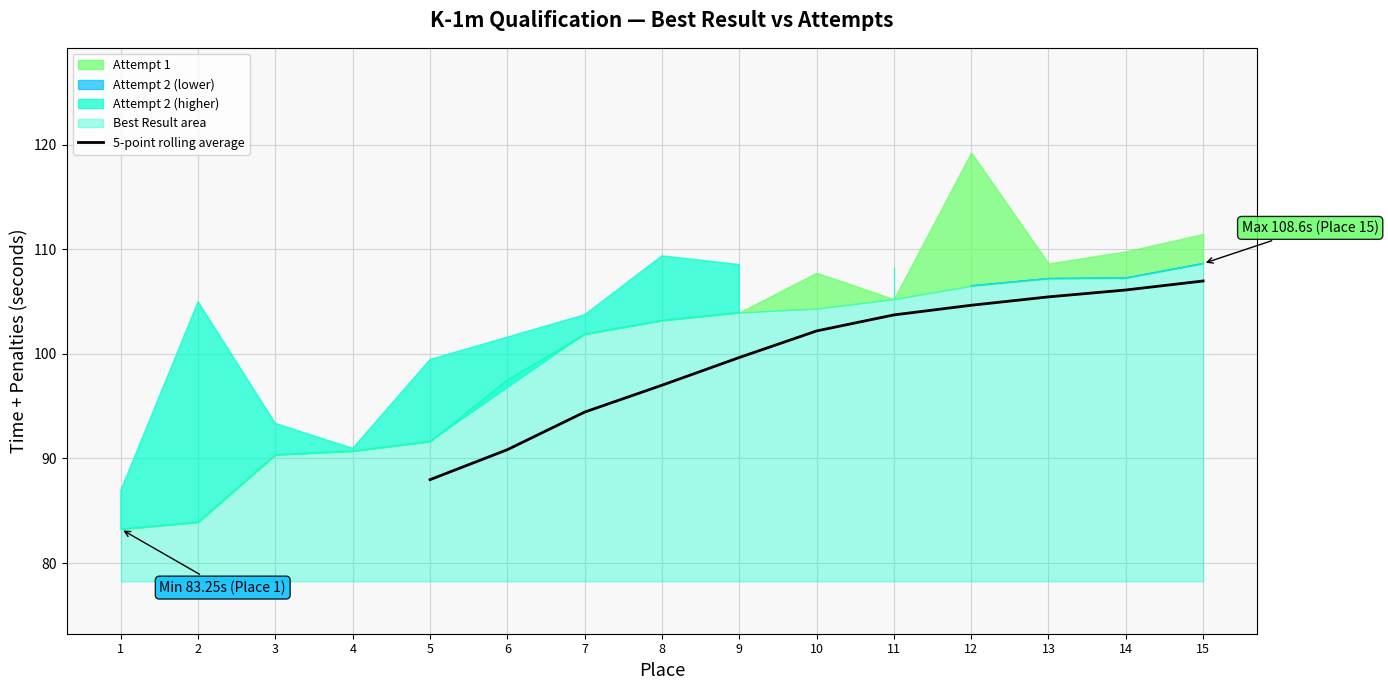

What is the lowest value of the 5-point rolling average series?

88.0